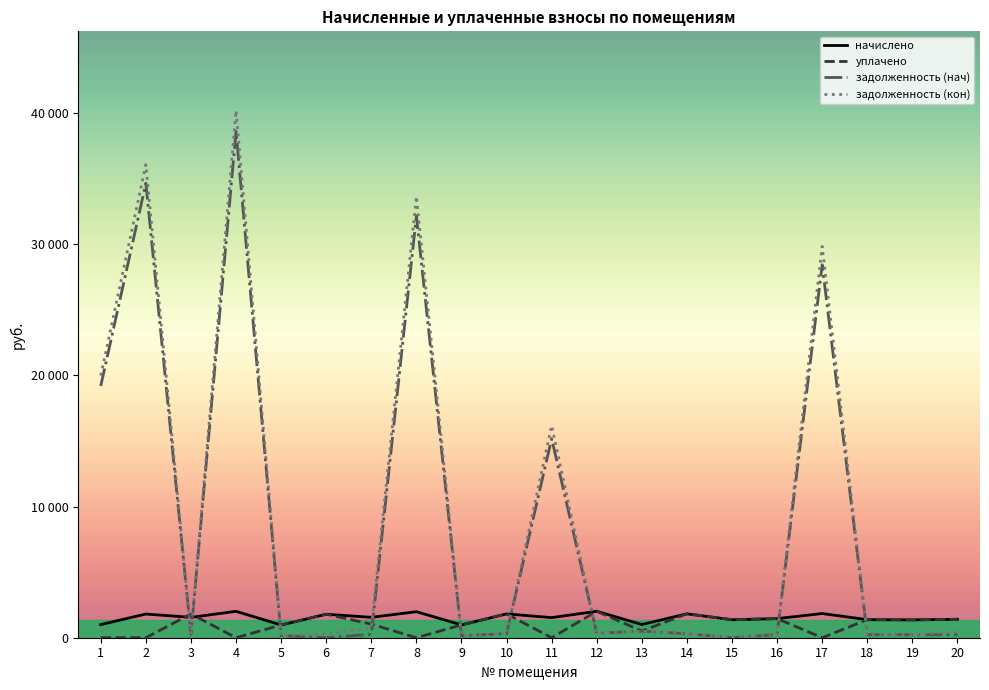

At which label does начислено first exceed 1551?

2